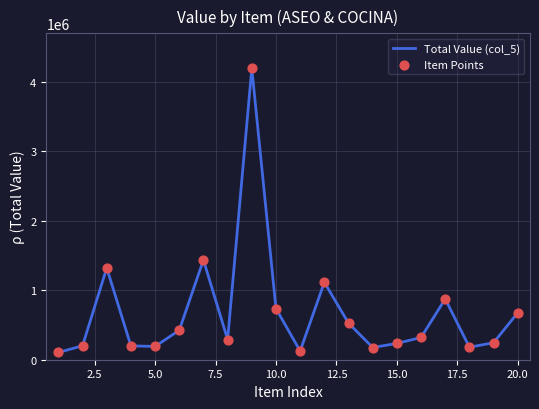

What is the minimum value shown in the chart?

104613